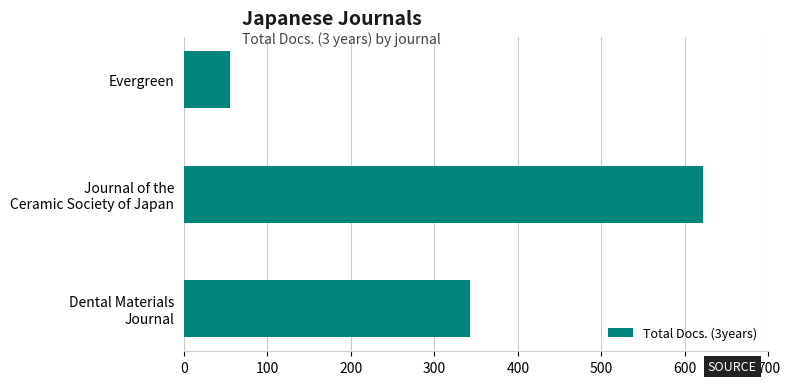

What is the minimum value shown in the chart?

56